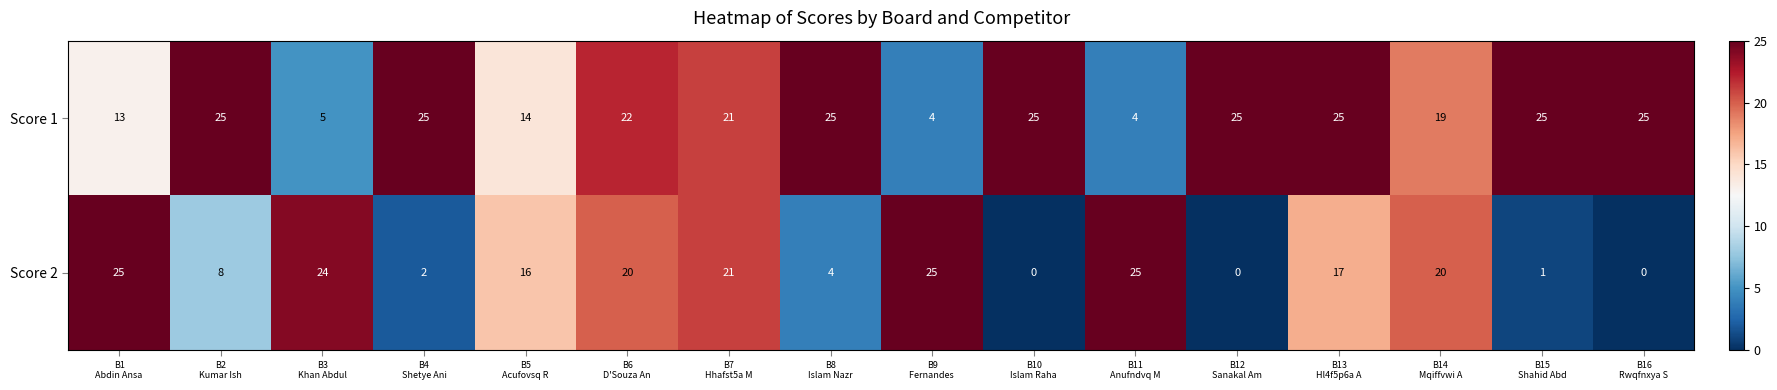

What is the greatest value displayed?

25